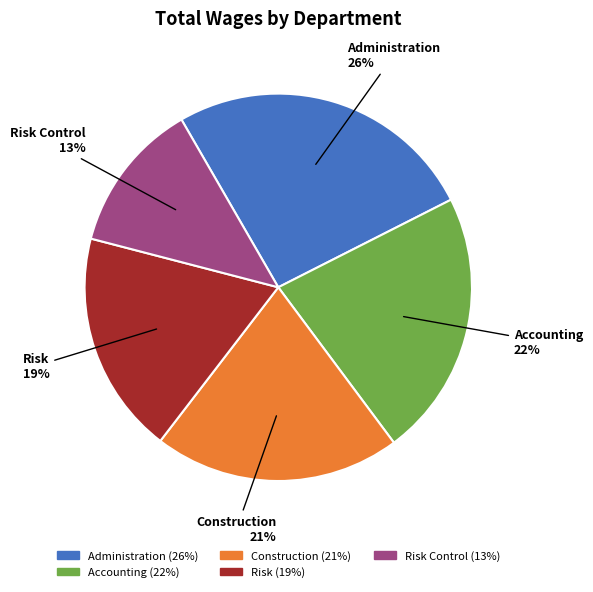

To the nearest percent, what is the combined percentage of Risk Control and Accounting?

35%